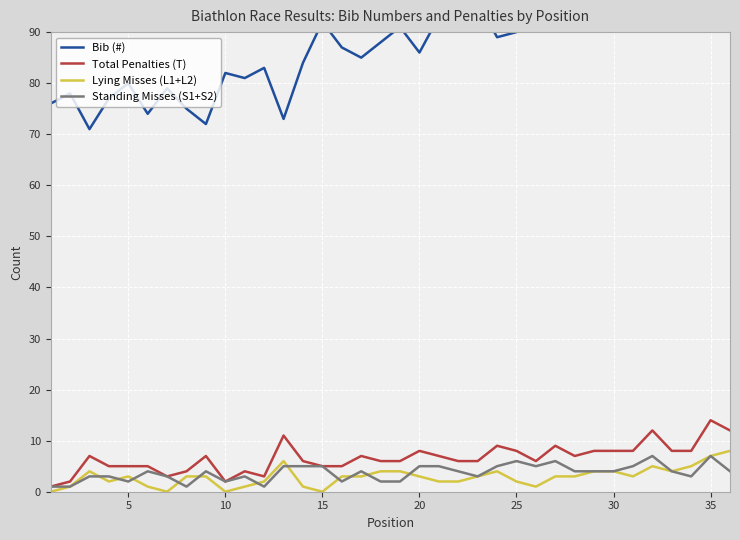

Is it true that Lying Misses (L1+L2) equals 1 at 30?

False